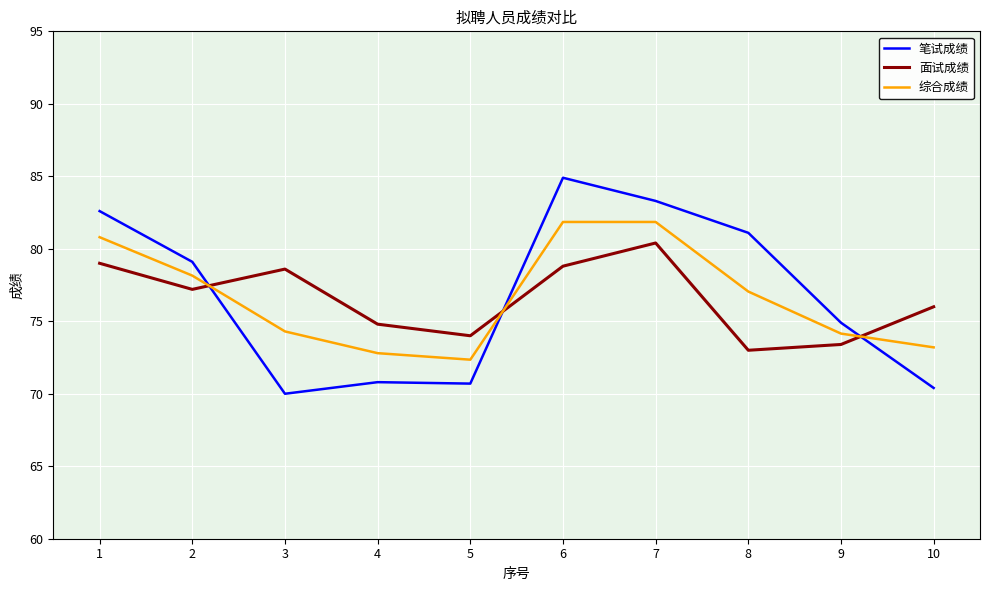

Which series ends up on top after the final intersection of 面试成绩 and 笔试成绩?

面试成绩